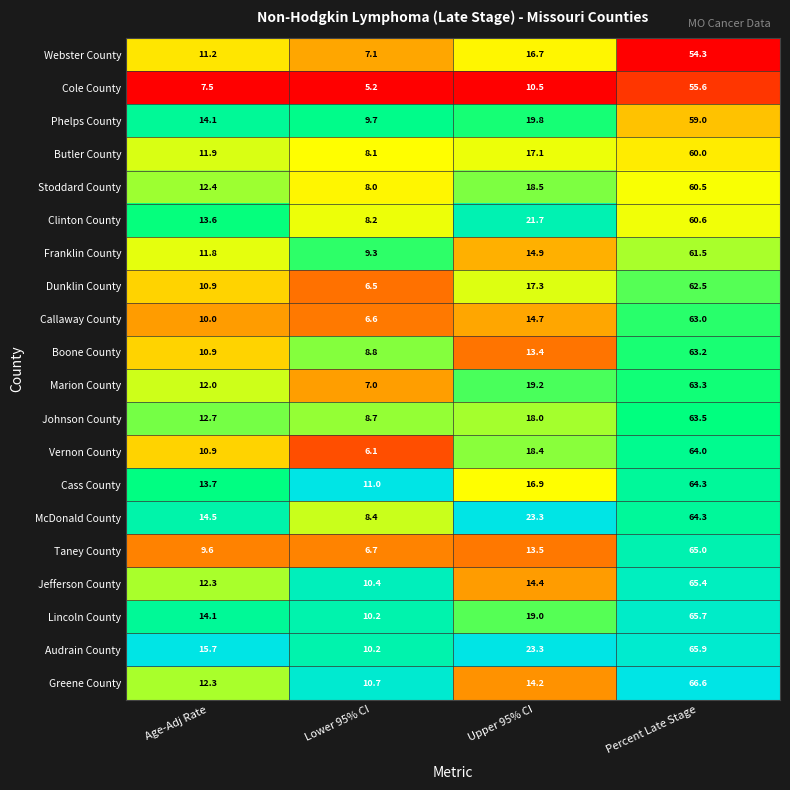

Is the value of Taney County at Upper 95% CI greater than the value of Dunklin County at Age-Adj Rate?

Yes